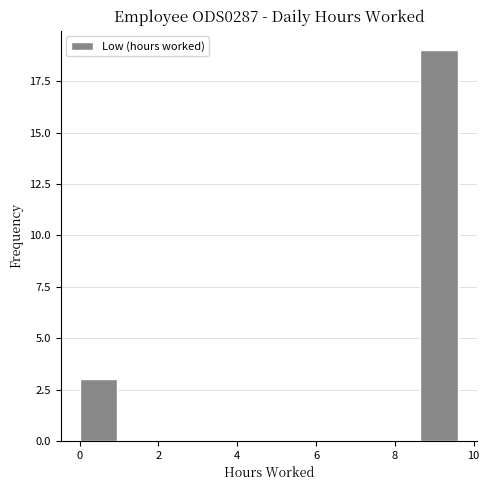

Which range on the x-axis has the tallest bar?

8.6 to 9.6